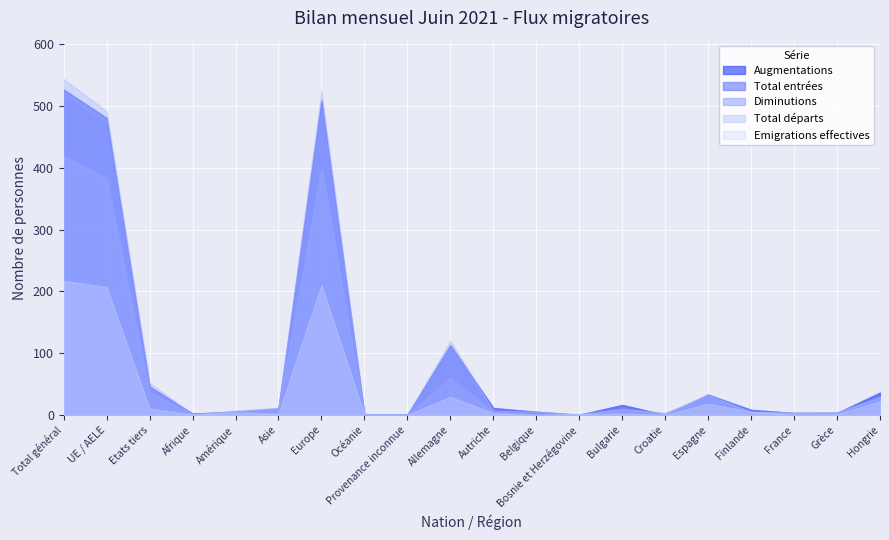

List the labels in order of Augmentations value, smallest first.

Océanie, Provenance inconnue, Bosnie et Herzégovine, Croatie, Afrique, France, Grèce, Amérique, Belgique, Finlande, Asie, Autriche, Bulgarie, Espagne, Hongrie, Etats tiers, Allemagne, UE / AELE, Europe, Total général